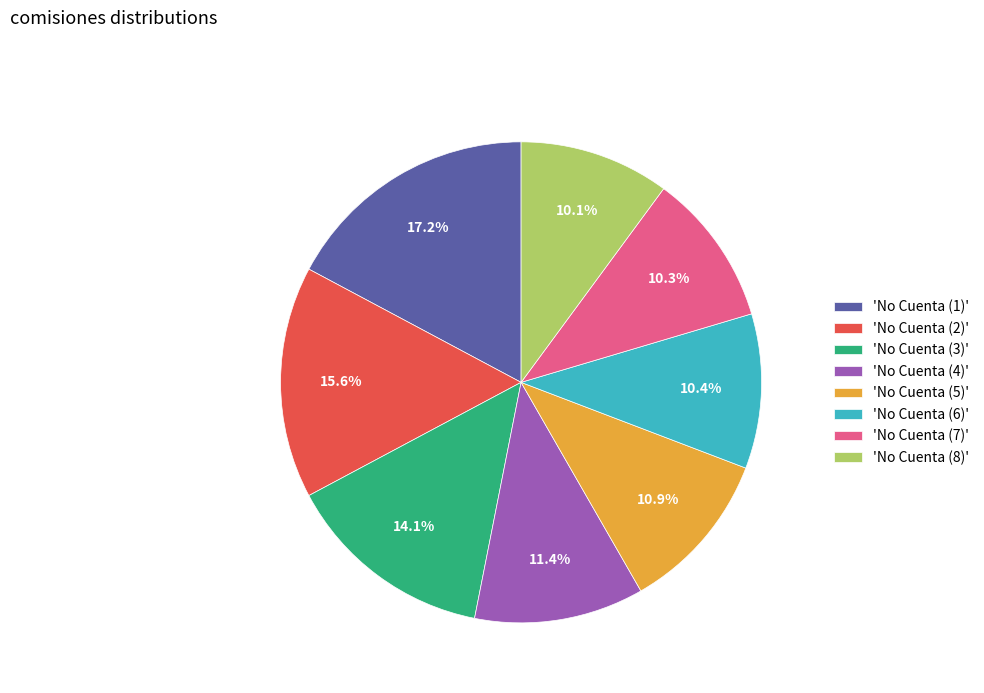

Is 'No Cuenta (5)' the majority of the pie?

No